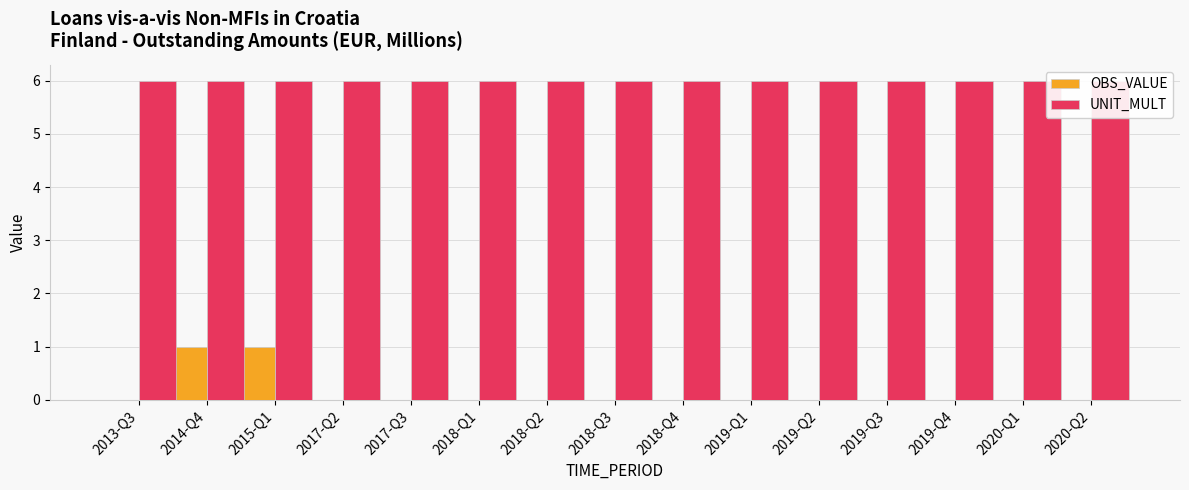

What is the spread (max minus min) of values at 2014-Q4?

5